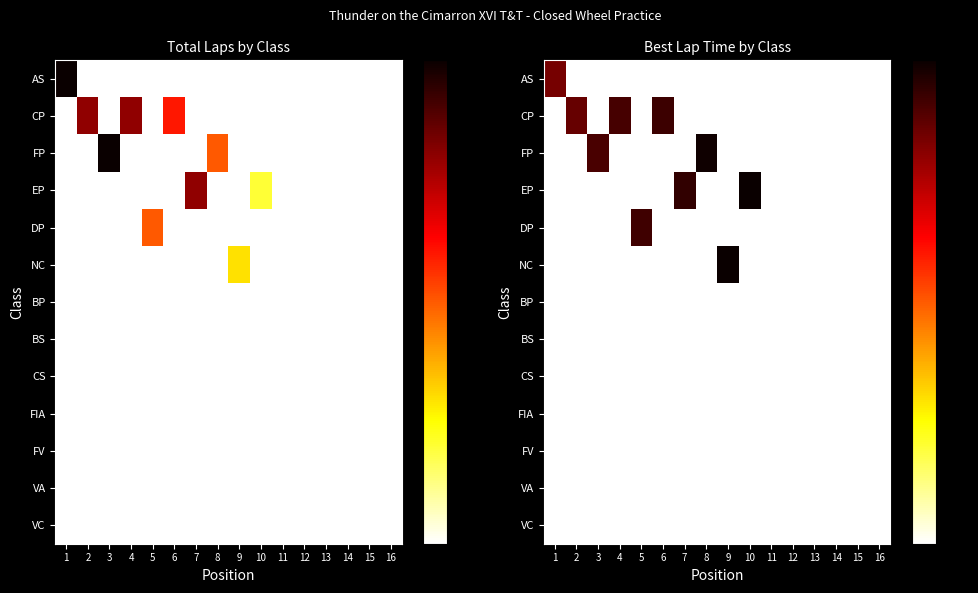

At 12, list the series in order from largest to smallest.

AS, CP, FP, EP, DP, NC, BP, BS, CS, FIA, FV, VA, VC